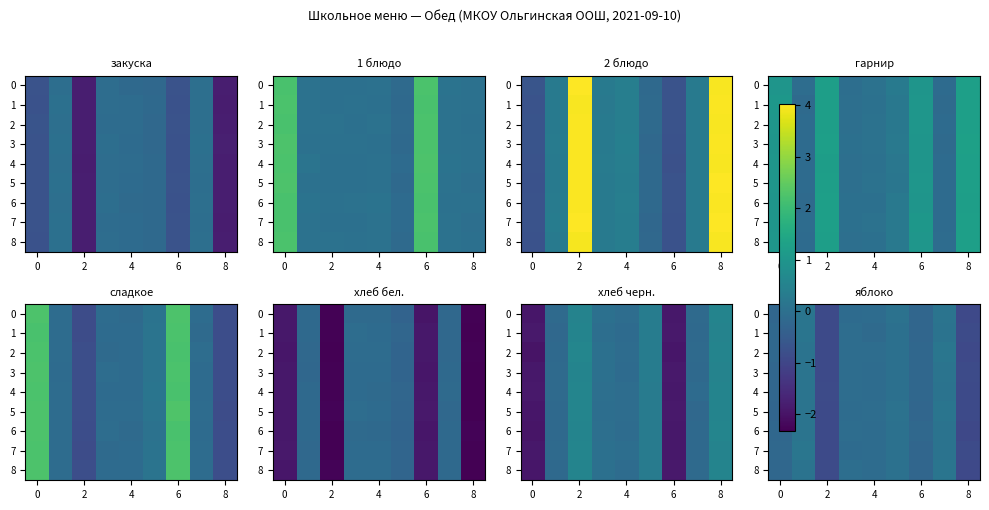

What is the difference between the maximum and minimum values in the 5 series?

1.1